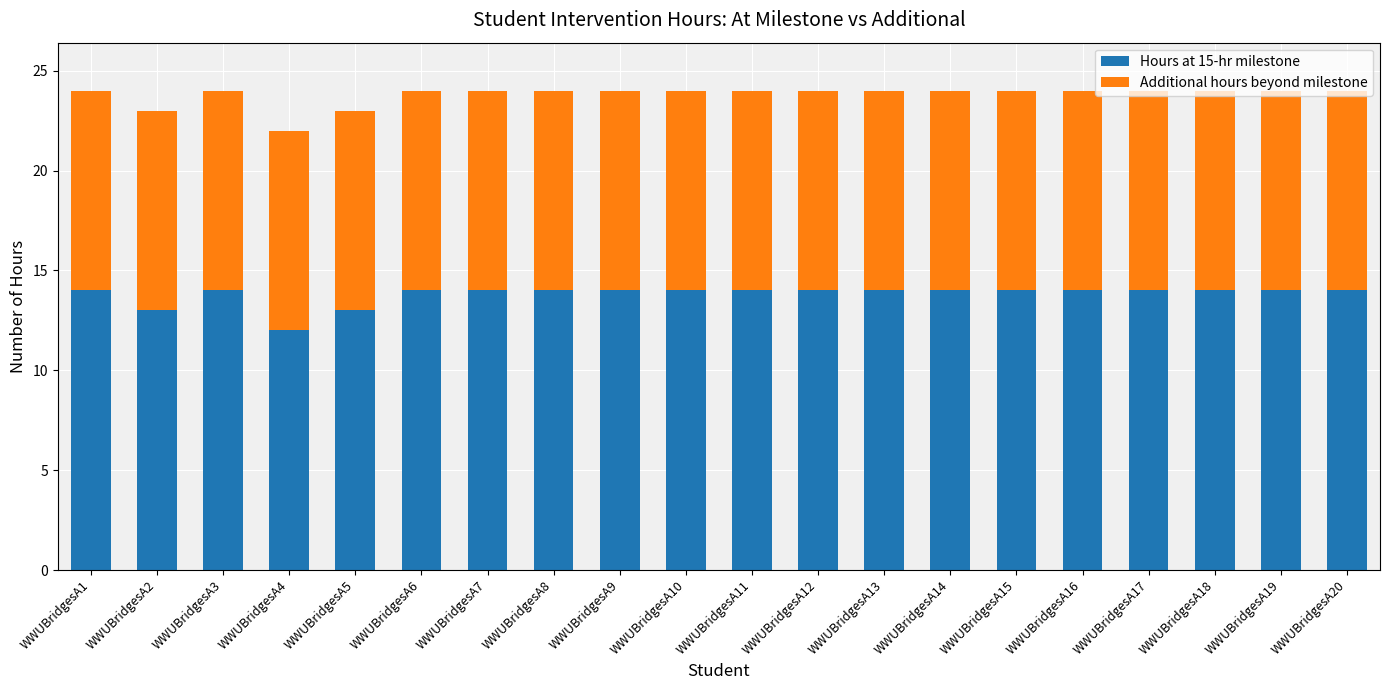

What is the total value across all series at WWUBridgesA20?

24